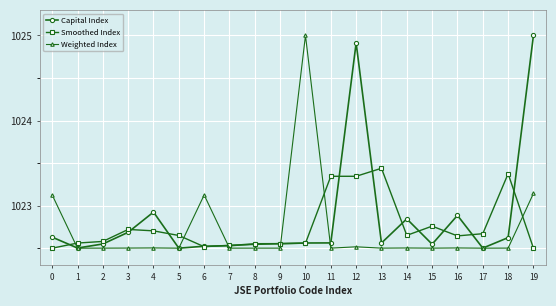

The Capital Index series shows 1022.6 at 10. True or false?

True